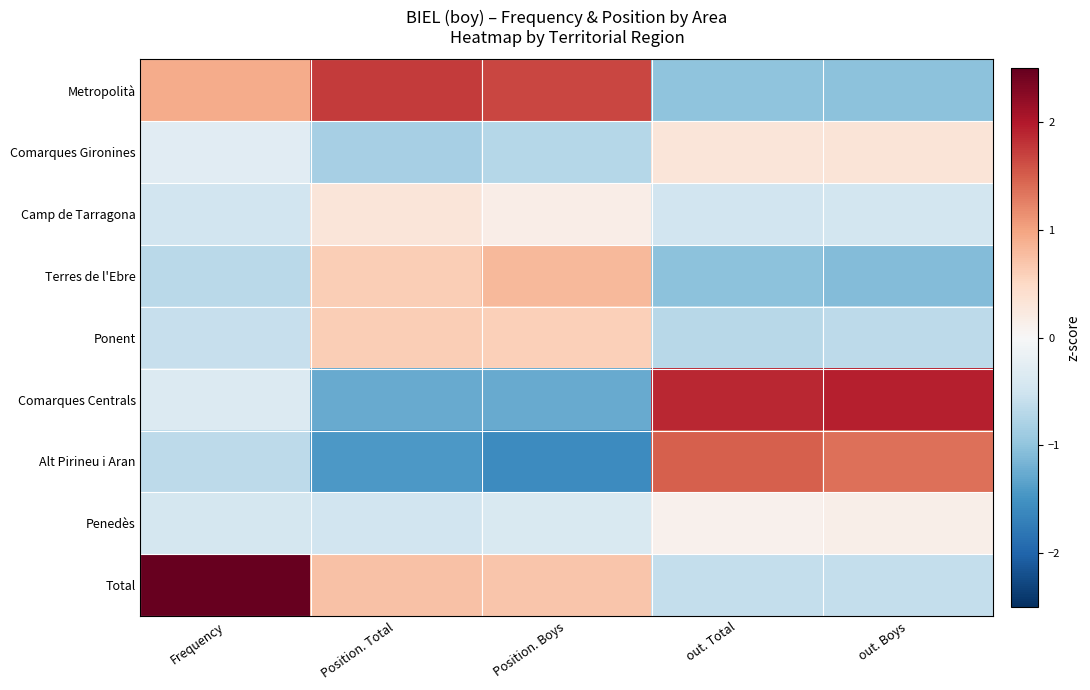

Rank the series at Position. Boys from highest to lowest value.

Metropolità, Terres de l'Ebre, Total, Ponent, Camp de Tarragona, Penedès, Comarques Gironines, Comarques Centrals, Alt Pirineu i Aran